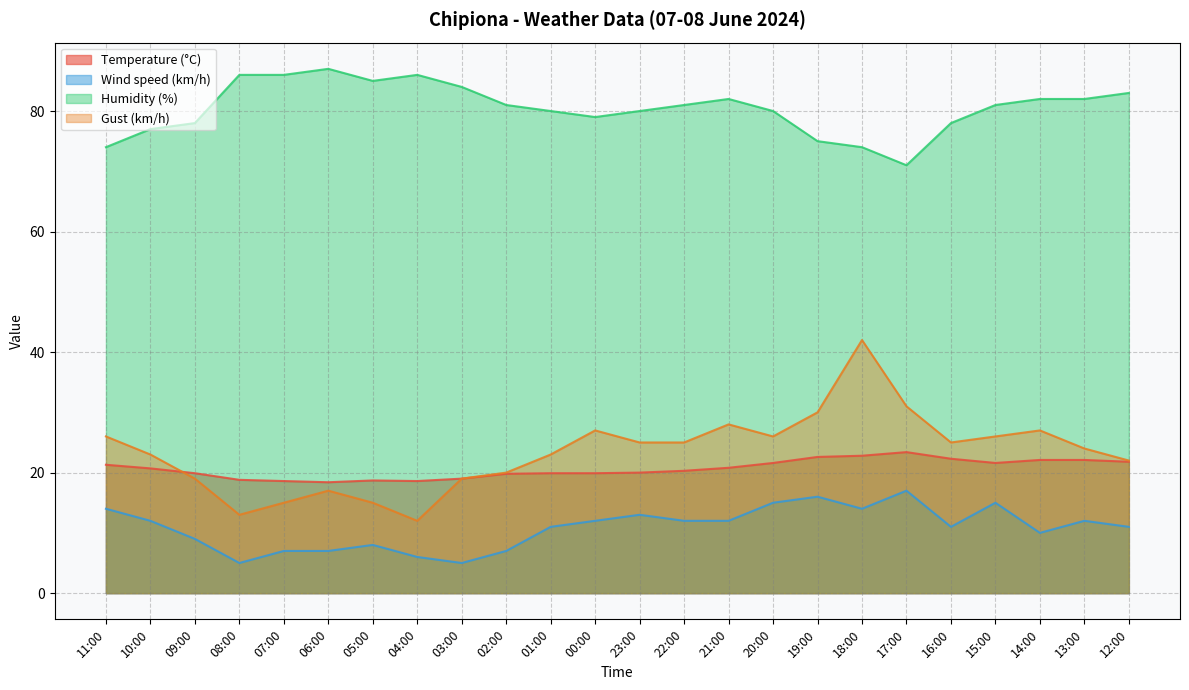

At how many categories does at least one series exceed 20?

24